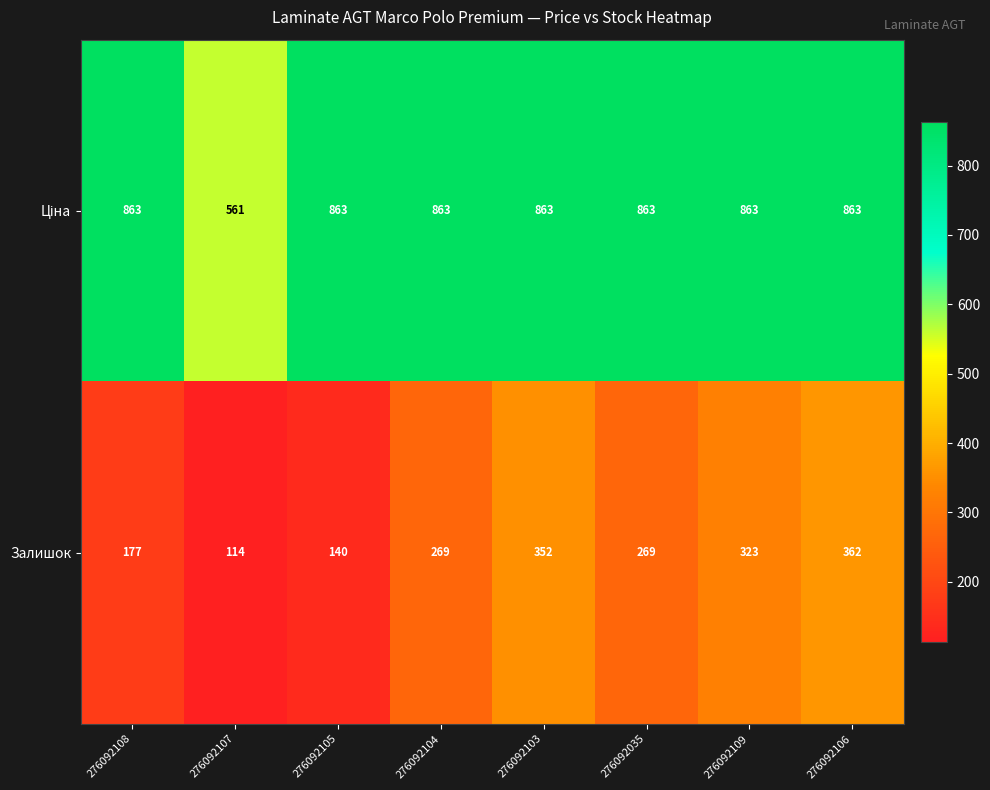

What is the total value across all series at 276092105?

1003